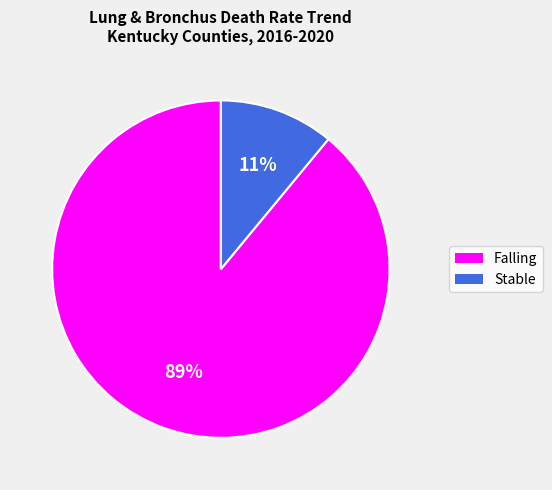

To the nearest percent, what is the average slice percentage?

50%